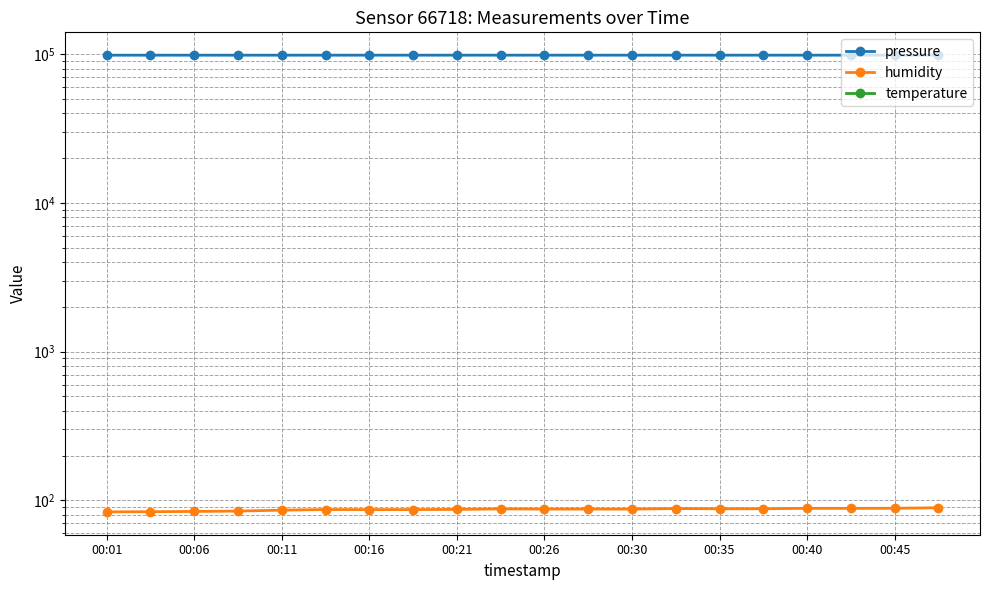

True or false: pressure and humidity cross at least once.

False